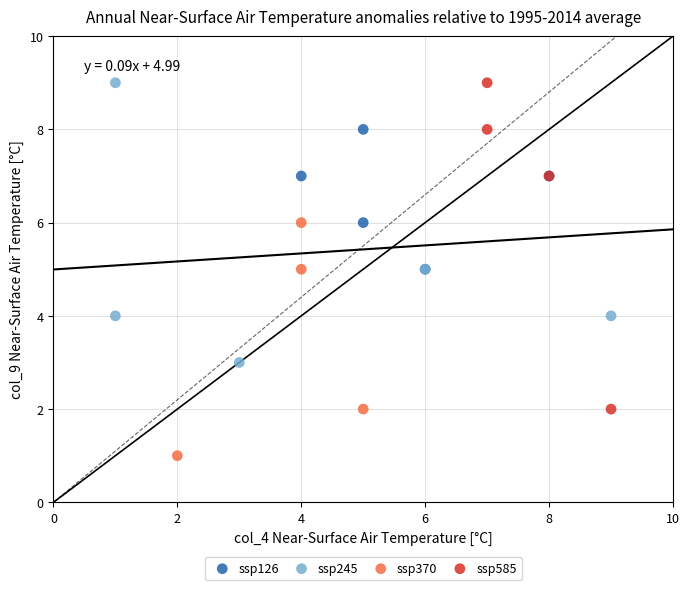

Which series has the largest Y range (max minus min)?

ssp585